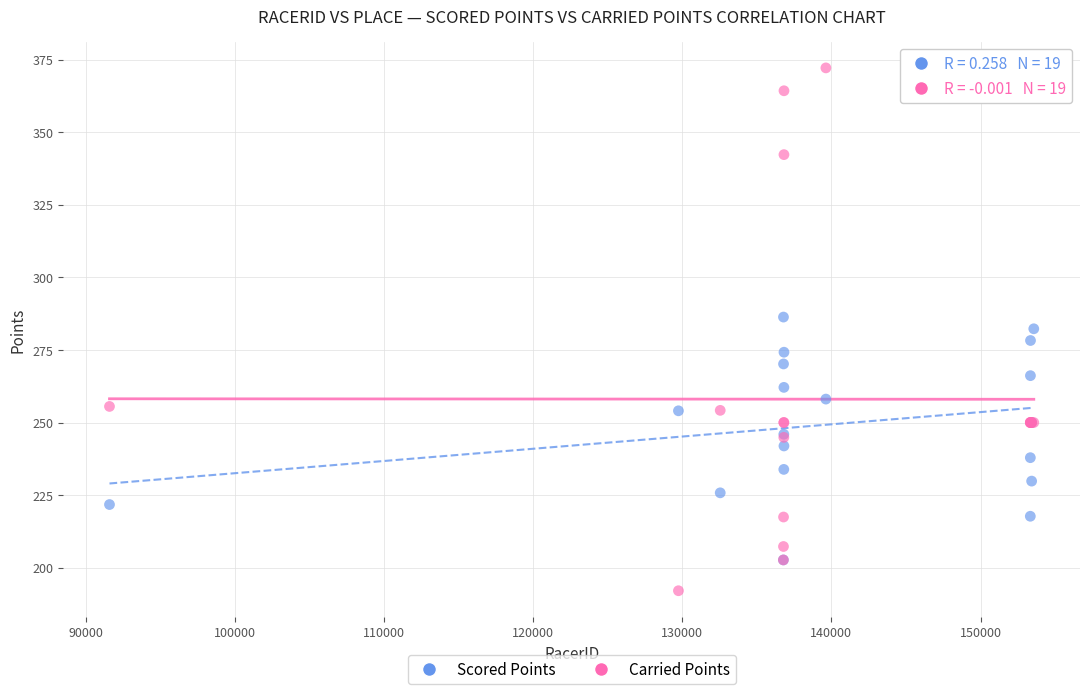

What are all the series names shown in the legend?

Scored Points, Carried Points